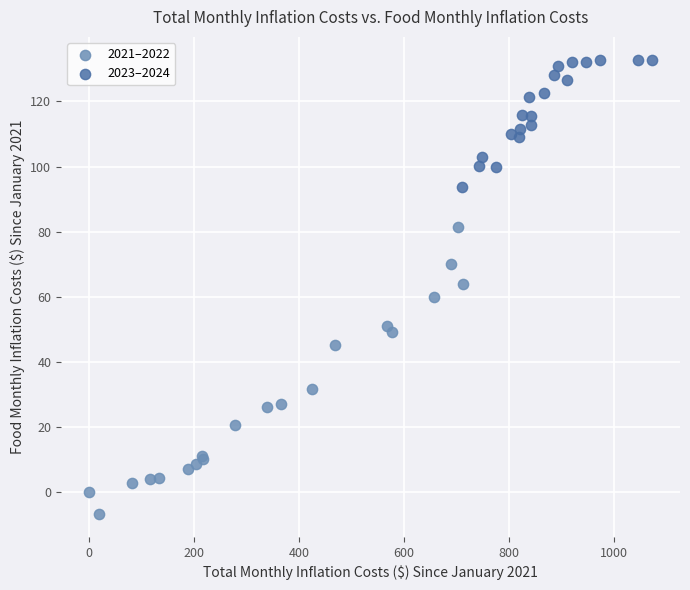

Which series has the largest Y range (max minus min)?

2021–2022